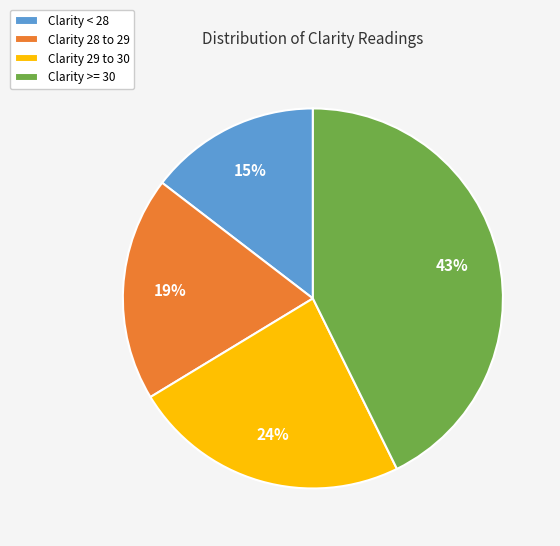

To the nearest percent, what portion does Clarity < 28 represent?

15%